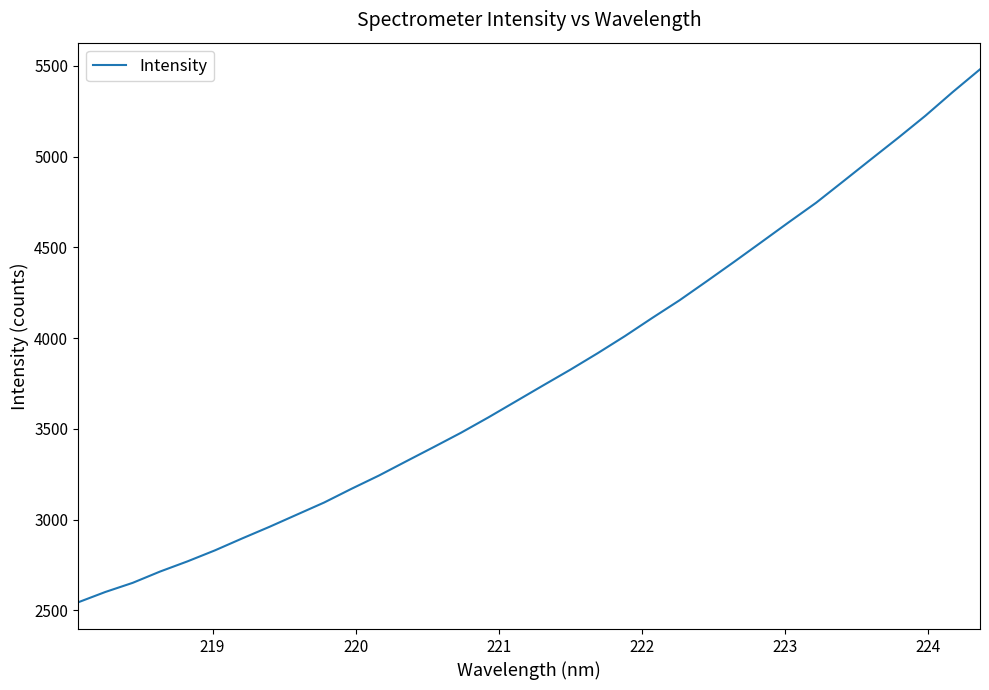

What is the minimum value shown in the chart?

2543.5